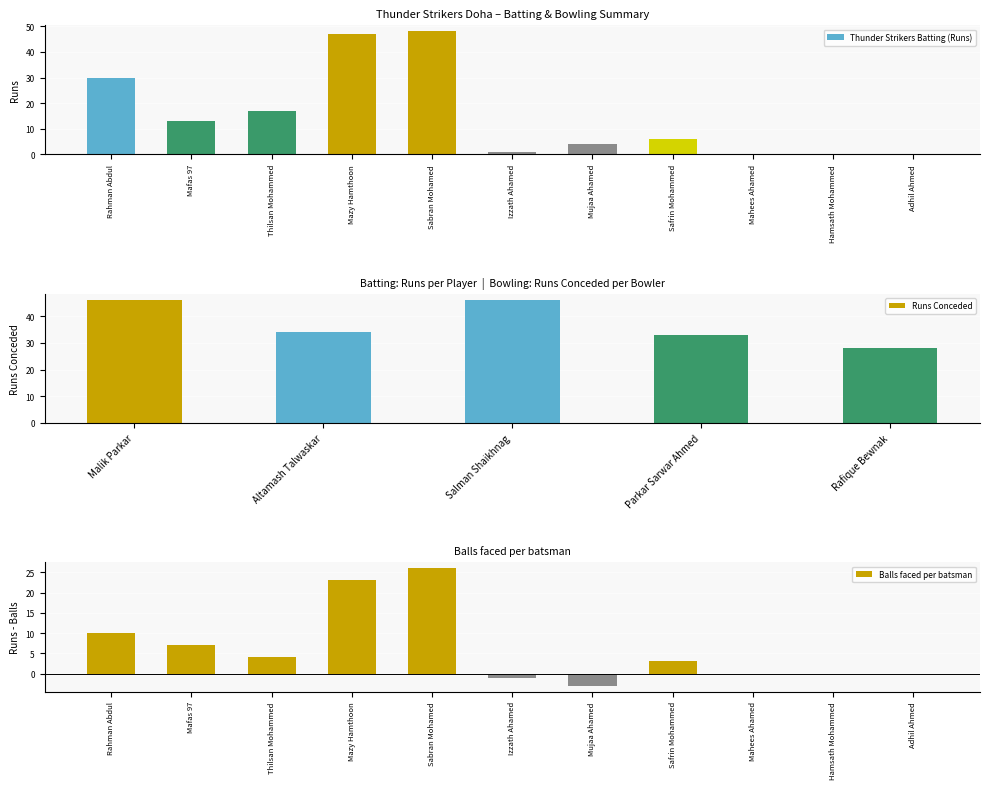

Which category has the lowest value in the Thunder Strikers Batting (Runs) series?

Mahees Ahamed